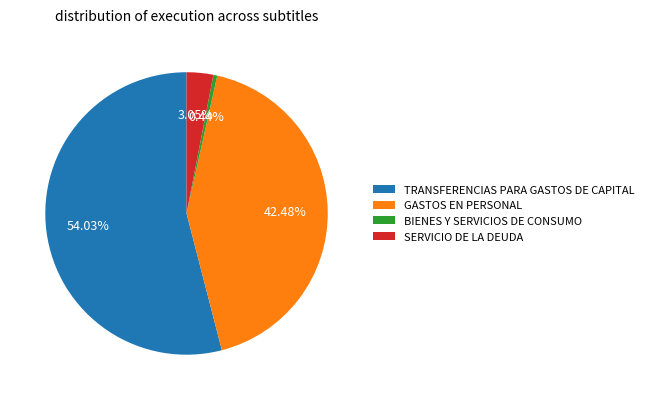

What is the largest slice in the pie chart?

TRANSFERENCIAS PARA GASTOS DE CAPITAL